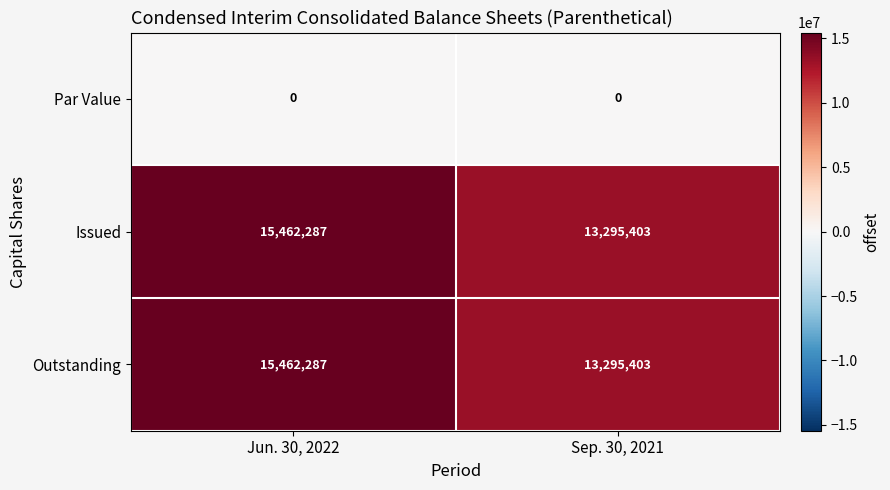

Is the value of Issued at Sep. 30, 2021 greater than the value of Par Value at Sep. 30, 2021?

Yes